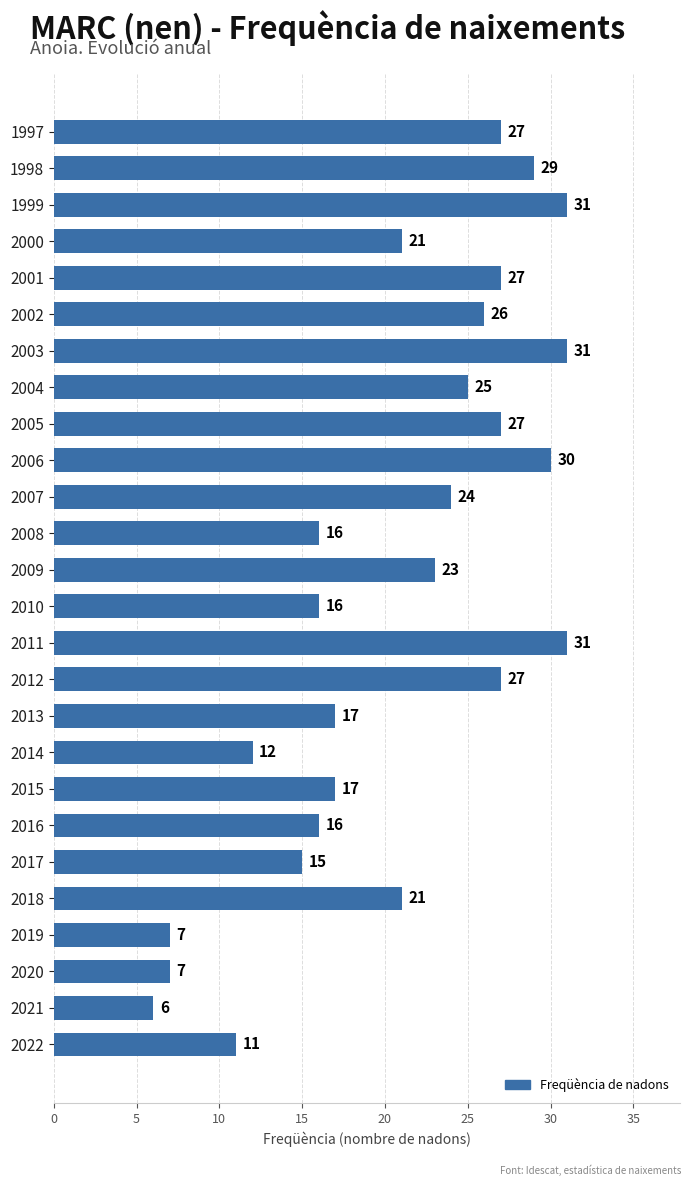

What is the value of the 11th bar from the top?

24